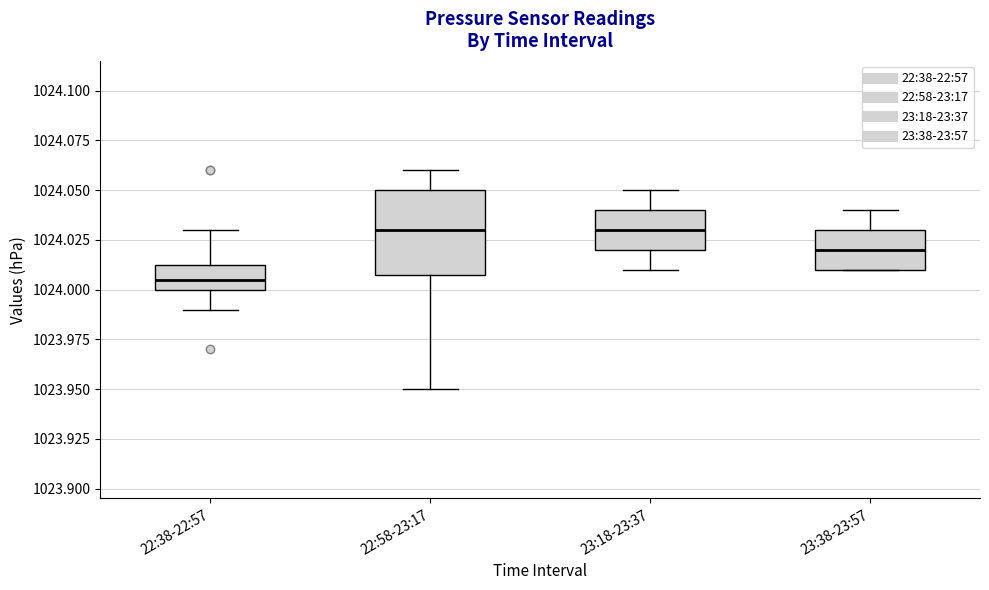

Where does the upper whisker of the box for 23:18-23:37 end on the y-axis? The values are not printed on the chart, so give them approximately, as read against the axis.

1024.050